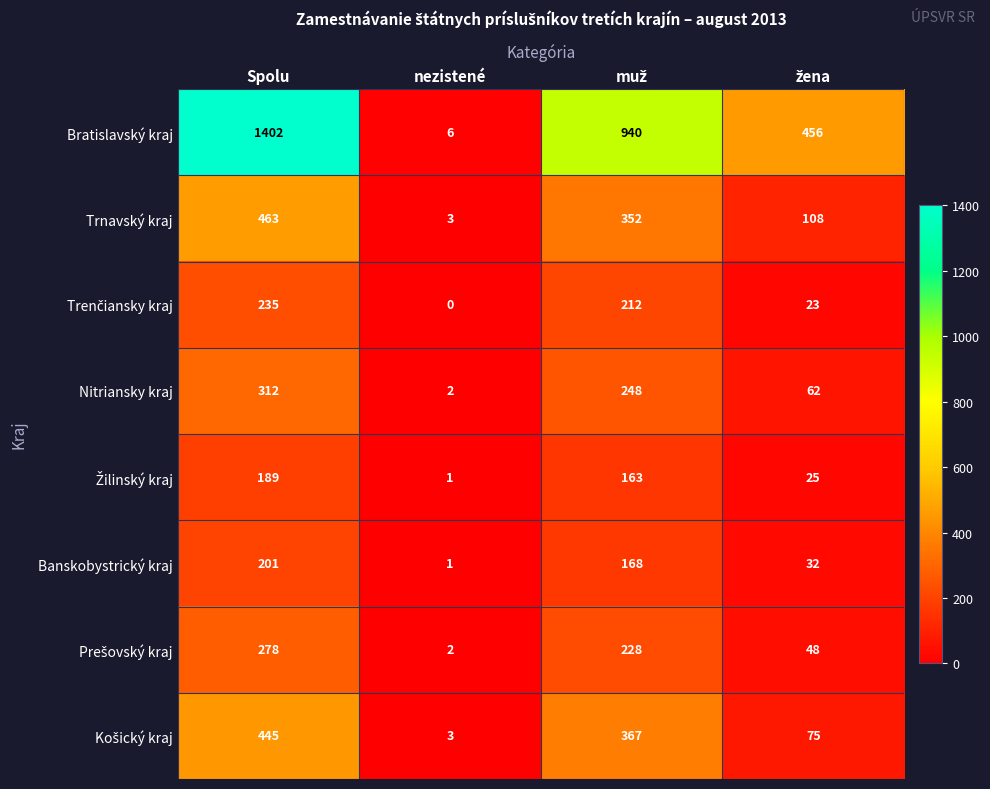

True or false: Trnavský kraj has a value of 463 at Spolu.

True